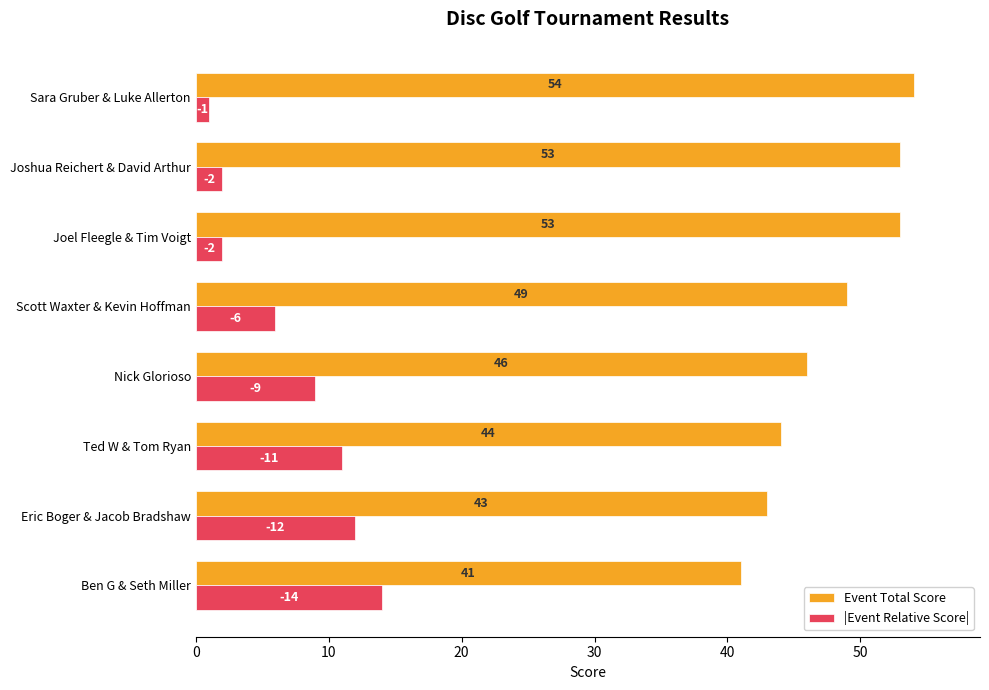

List the series in order of their overall mean, highest first.

Event Total Score, |Event Relative Score|